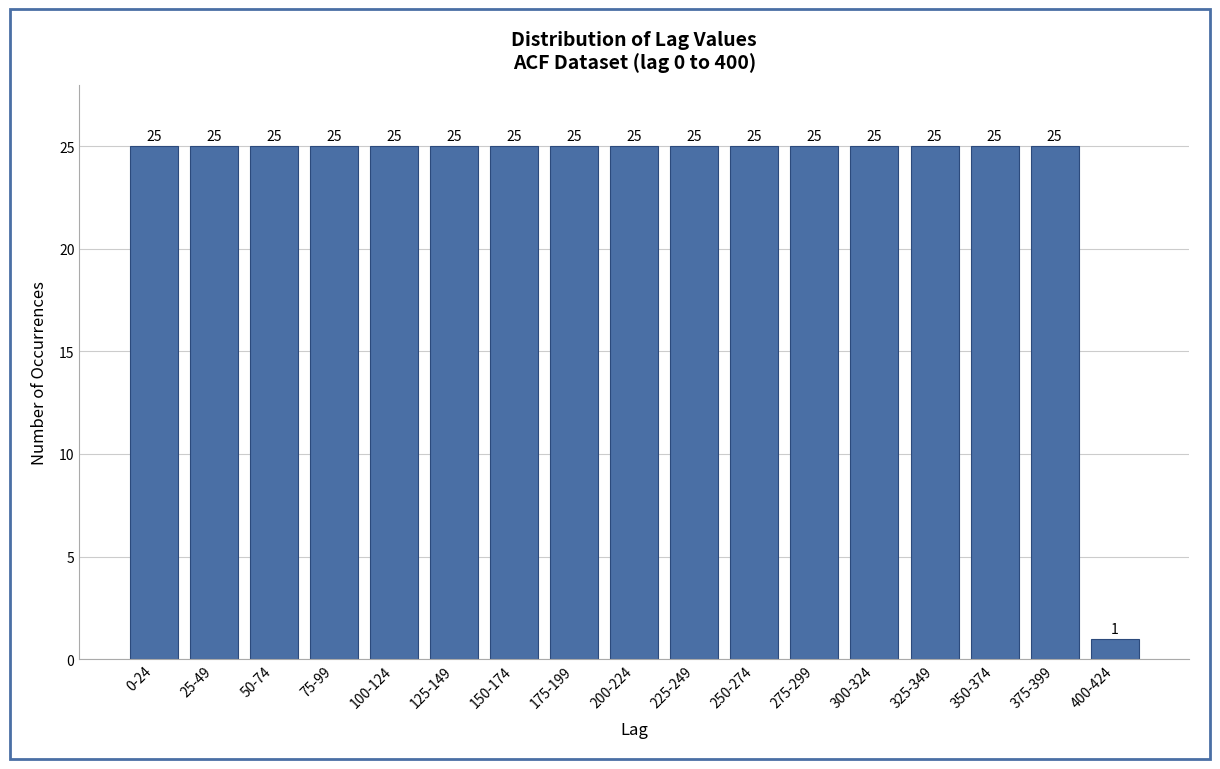

Reading left to right, extract all data points from this chart.

25	25	25	25	25	25	25	25	25	25	25	25	25	25	25	25	1